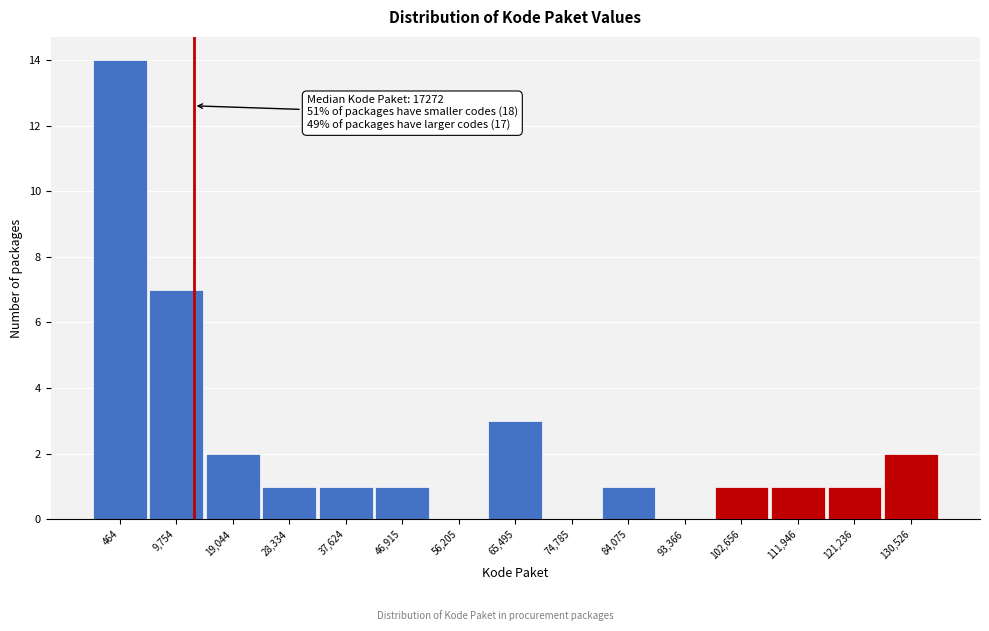

Reading left to right, extract all data points from this chart.

464=14	9,754=7	19,044=2	28,334=1	37,624=1	46,915=1	56,205=0	65,495=3	74,785=0	84,075=1	93,366=0	102,656=1	111,946=1	121,236=1	130,526=2